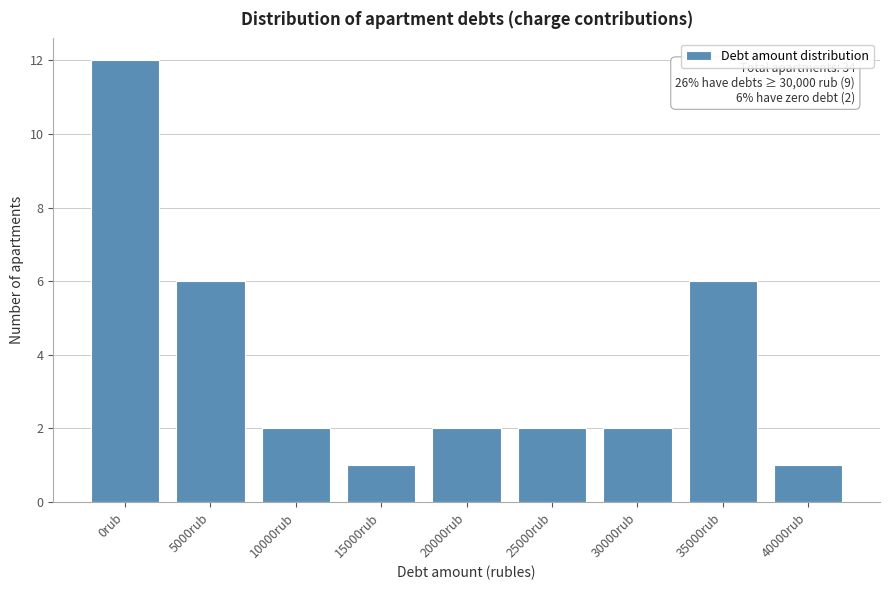

Reading right to left, list all the values displayed in this chart.

40000rub=1	35000rub=6	30000rub=2	25000rub=2	20000rub=2	15000rub=1	10000rub=2	5000rub=6	0rub=12